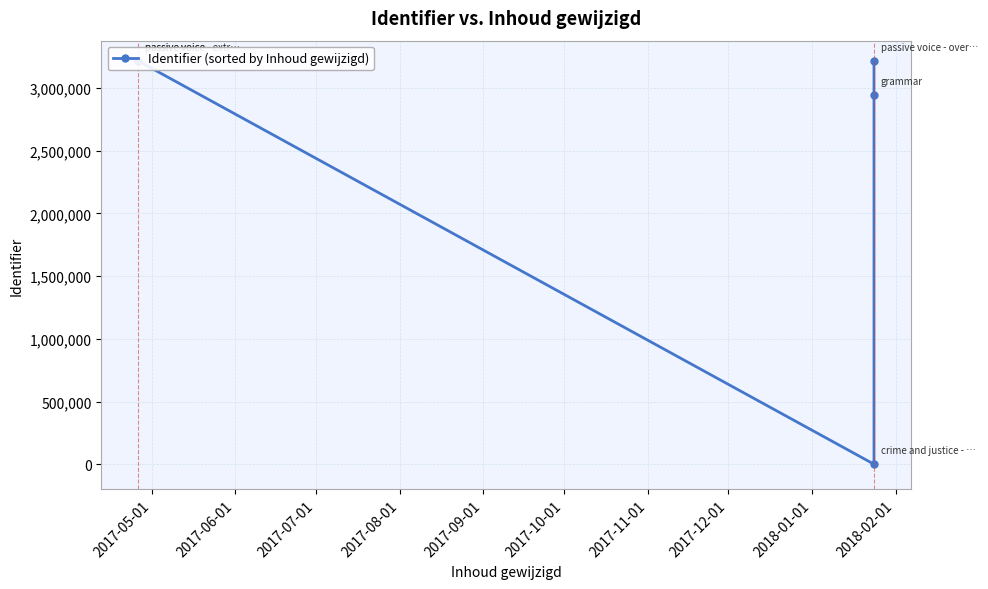

Does the chart have visible grid lines?

Yes